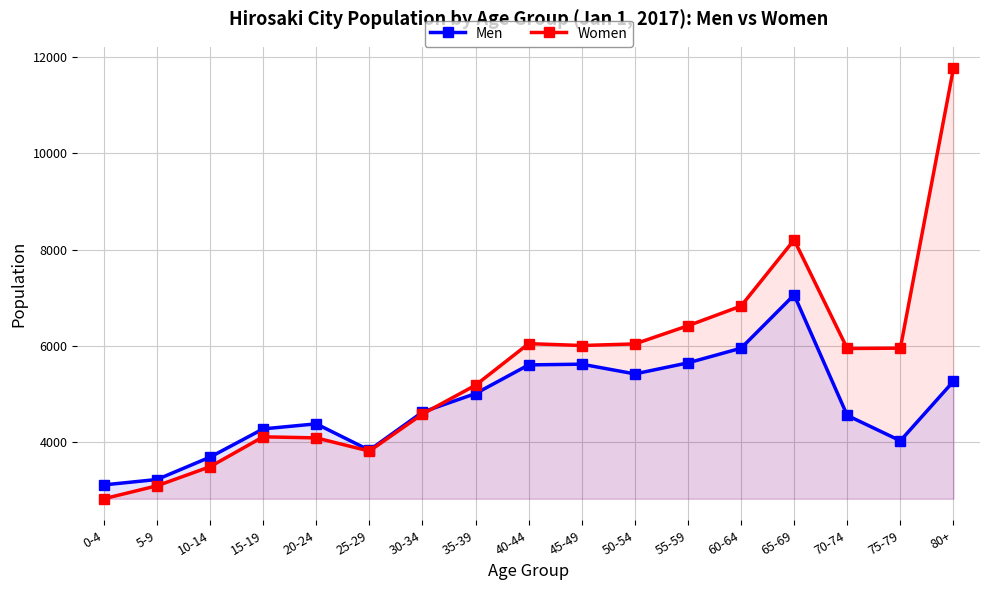

Between 50-54 and 60-64, which is larger?

60-64